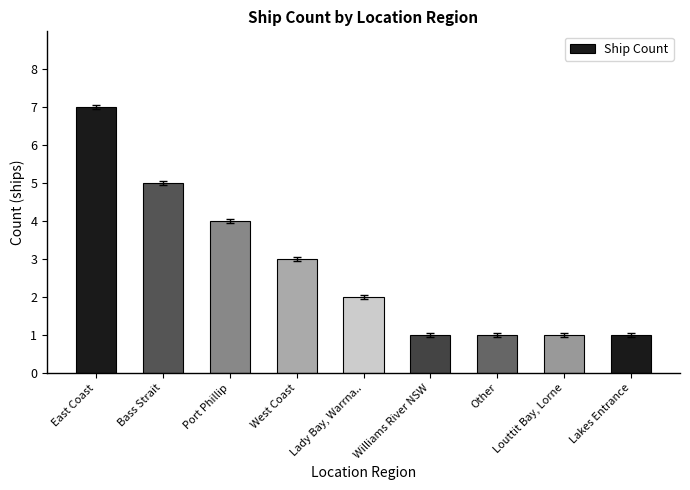

What is the difference between the maximum and minimum values?

6